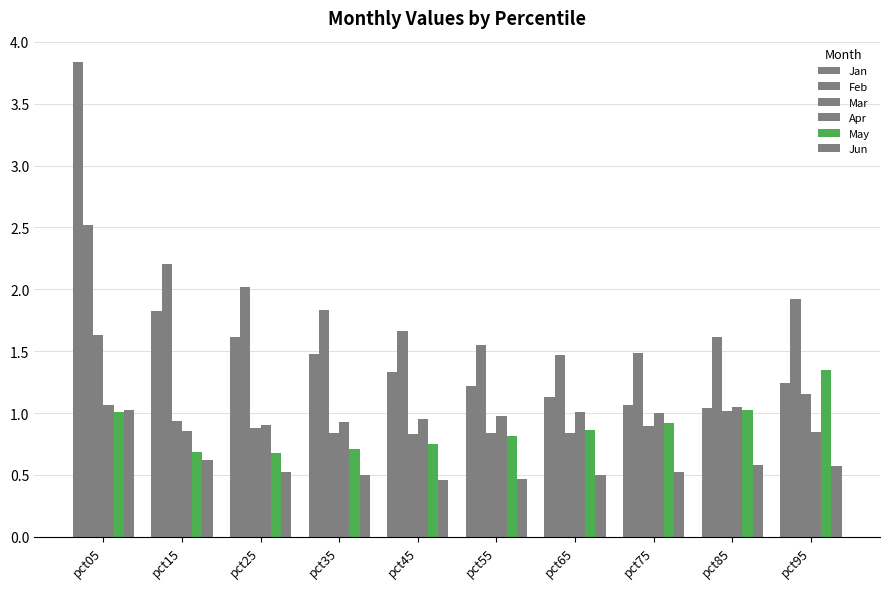

How many groups of bars are there?

10